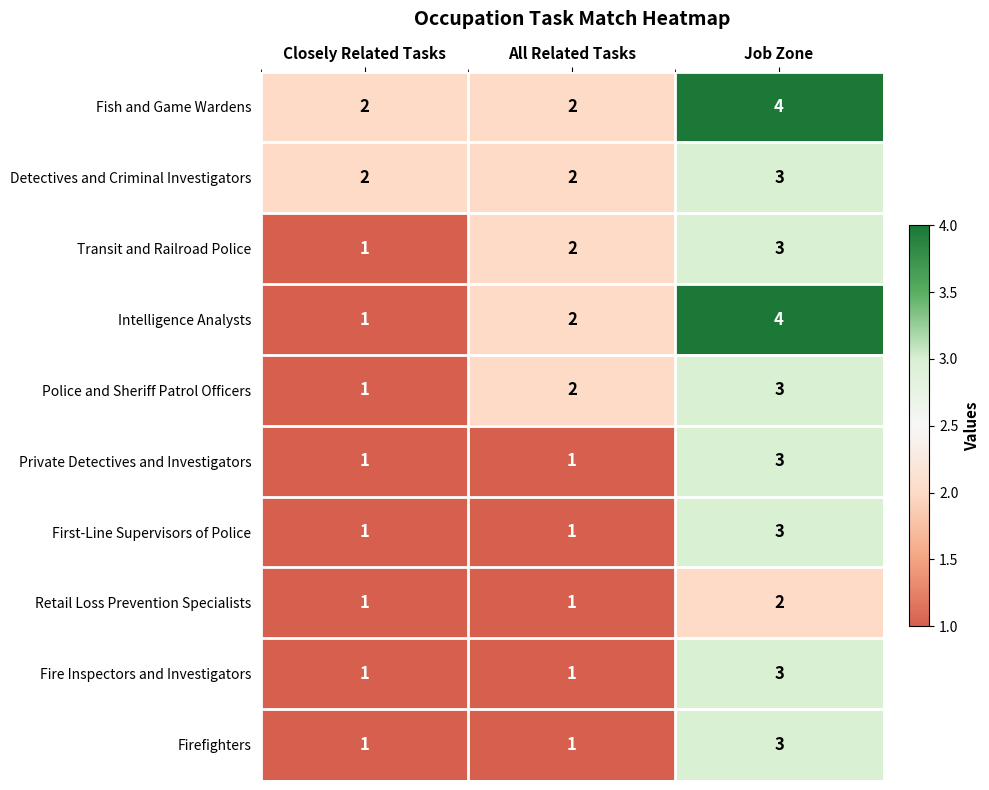

The value of Fire Inspectors and Investigators at Job Zone is 3. True or false?

True